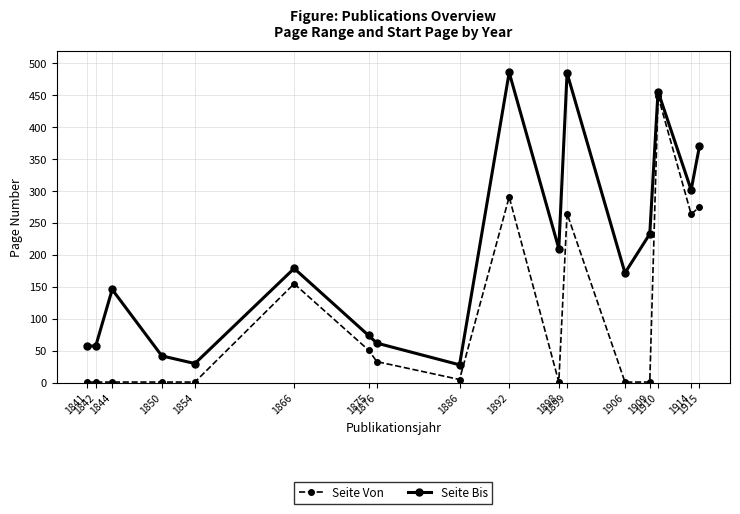

True or false: Seite Bis has more than 2 points higher than both neighbors.

True